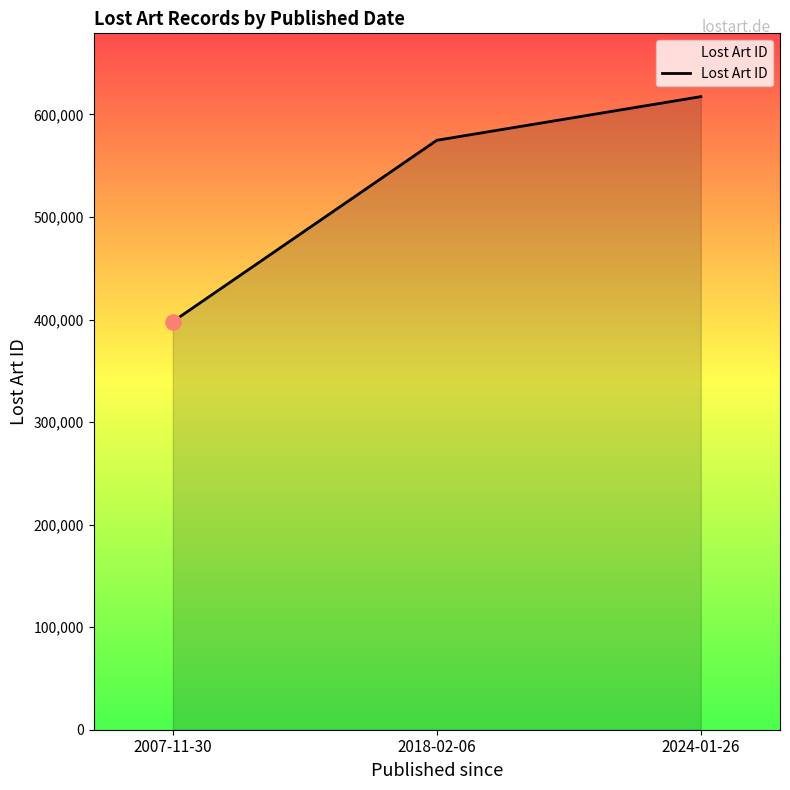

Approximately how many times larger is the value at 2024-01-26 compared to 2018-02-06?

1.1